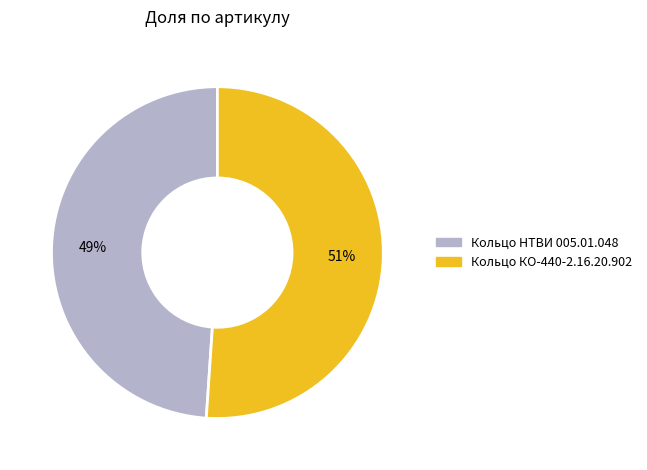

Approximately how many times larger is the value at Кольцо КО-440-2.16.20.902 compared to Кольцо НТВИ 005.01.048?

1.0